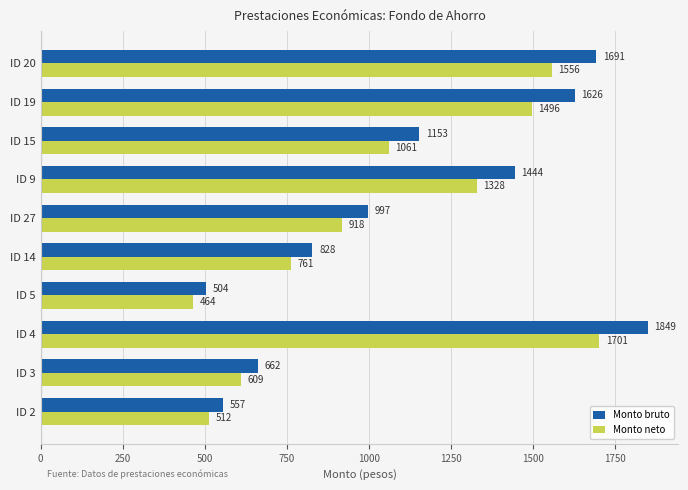

Reading left to right, extract all data points from this chart.

Monto bruto: 556.6	662.0	1849.4	504.3	827.7	997.4	1443.7	1152.8	1626.0	1691.2
Monto neto: 512.1	609.1	1701.5	464.0	761.5	917.6	1328.2	1060.6	1495.9	1555.9